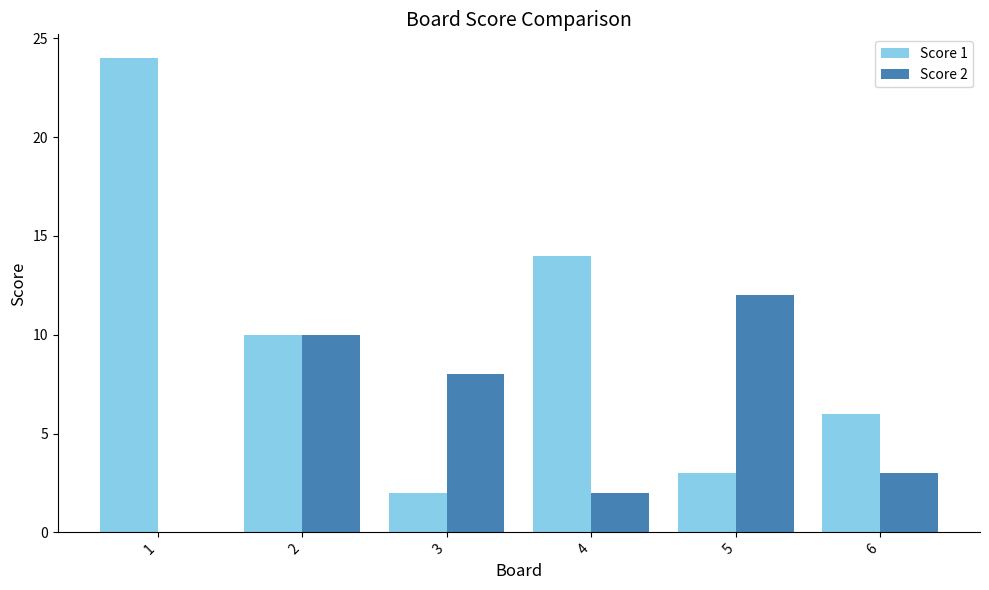

At which label is Score 2 closest to 6?

3